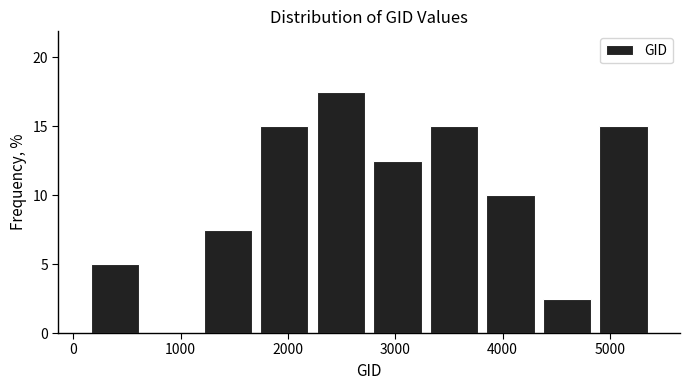

Over which range of the x-axis is the bar tallest?

2200 to 2800